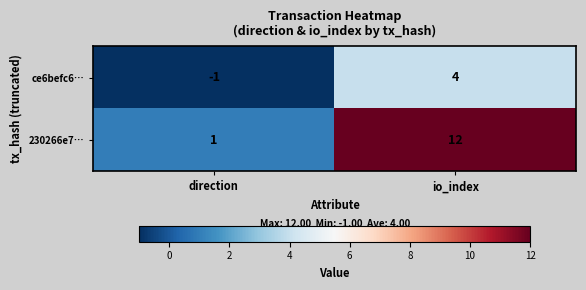

Between direction and io_index, which series saw the biggest shift?

230266e7…